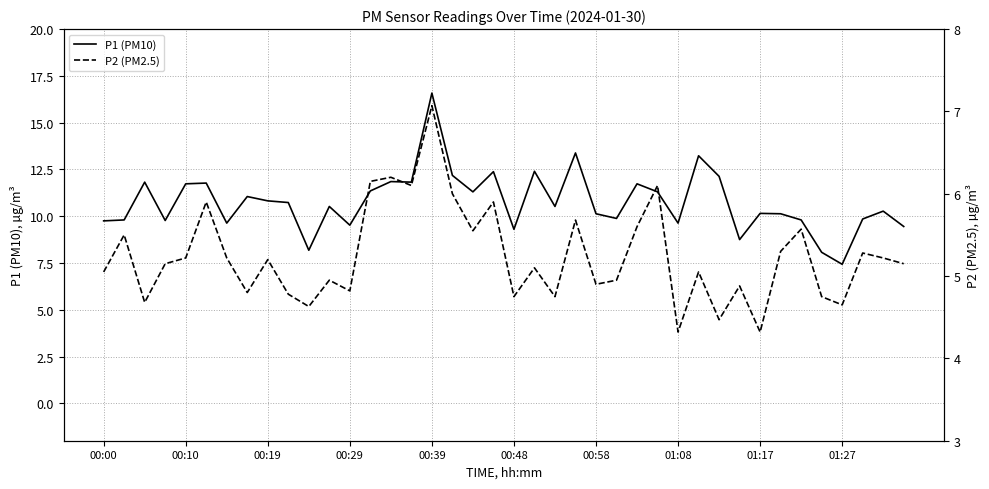

What is the approximate value of P1 (PM10) at 00:29?

9.5